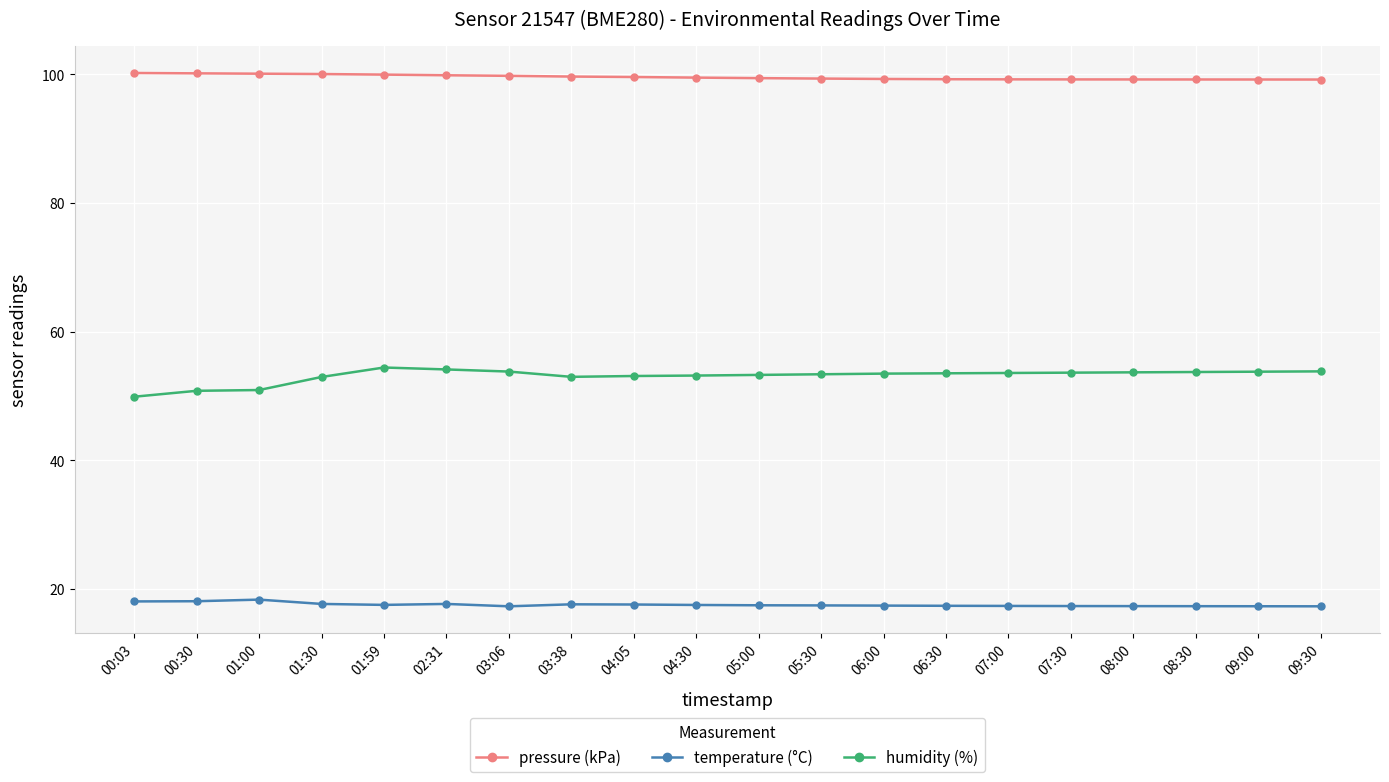

What is the difference between the second highest and minimum values in the pressure (kPa) series?

1.0